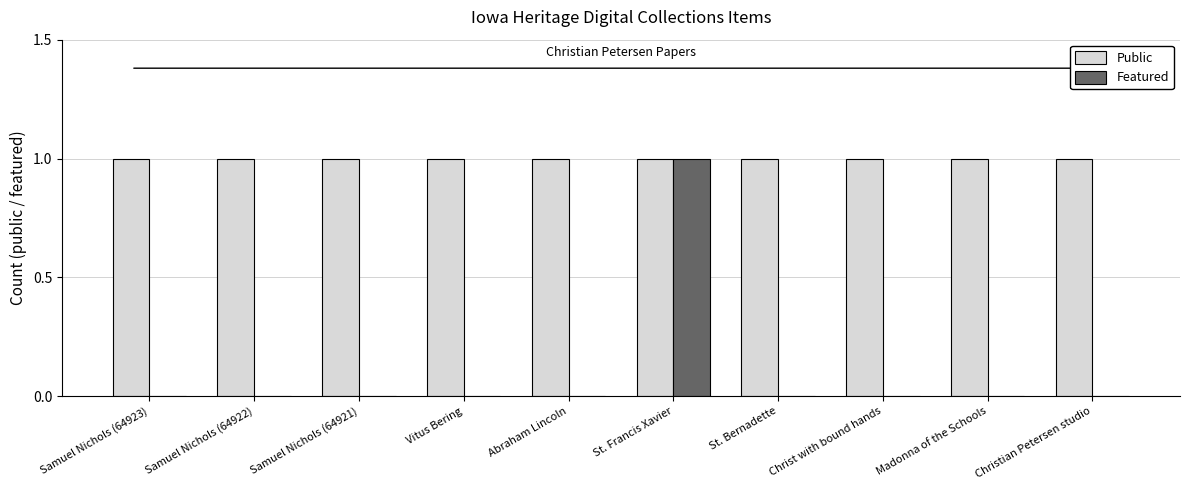

Reading left to right, list all the values displayed in this chart.

Public: 1	1	1	1	1	1	1	1	1	1
Featured: 0	0	0	0	0	1	0	0	0	0